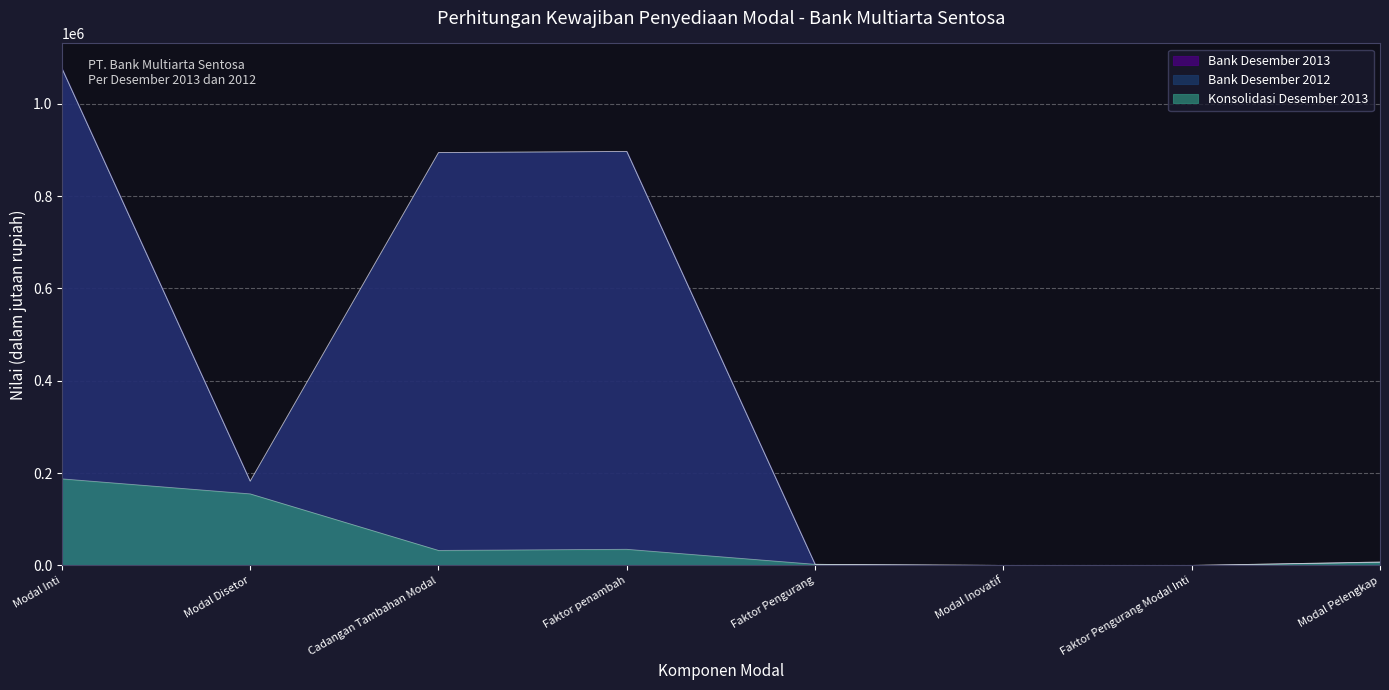

What is the label of the 2nd point from the left?

Modal Disetor